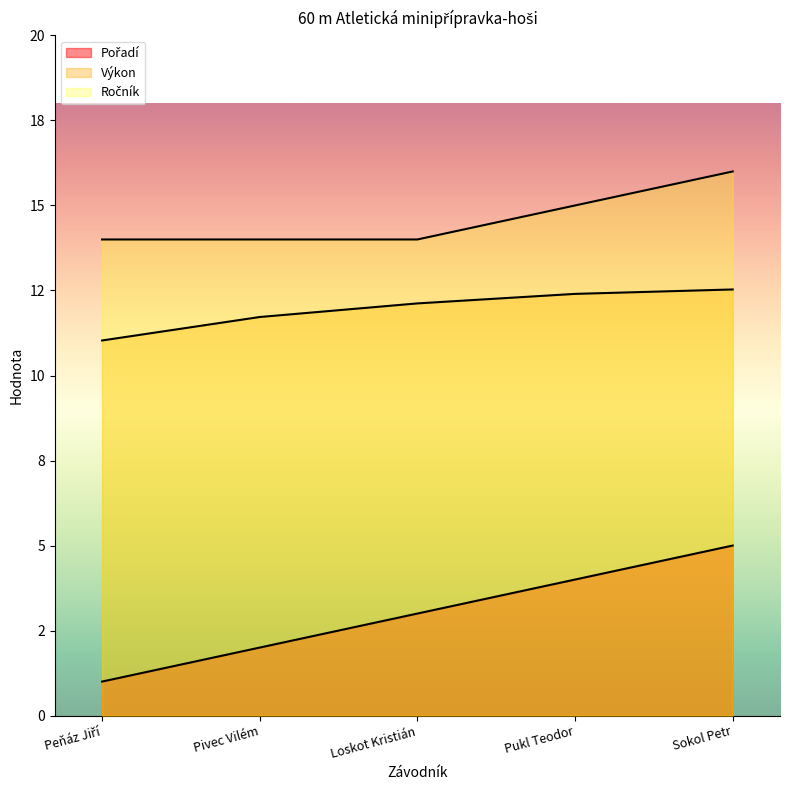

How many lines are shown in the chart?

3